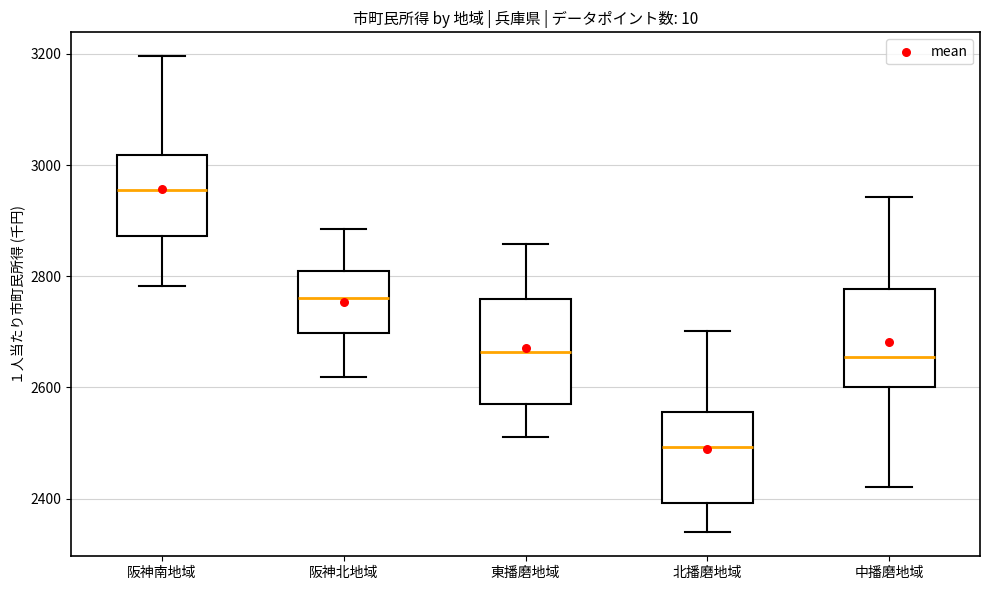

Where does the upper whisker of the box for 阪神北地域 end on the y-axis? The values are not printed on the chart, so give them approximately, as read against the axis.

2880